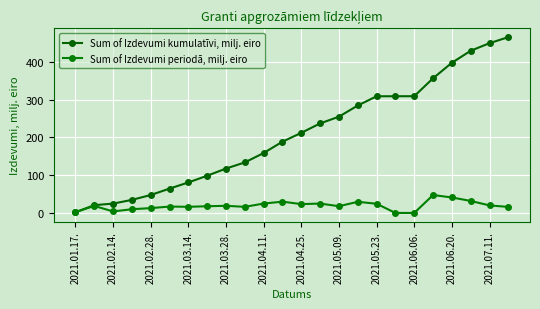

Count the number of data series in this chart.

2